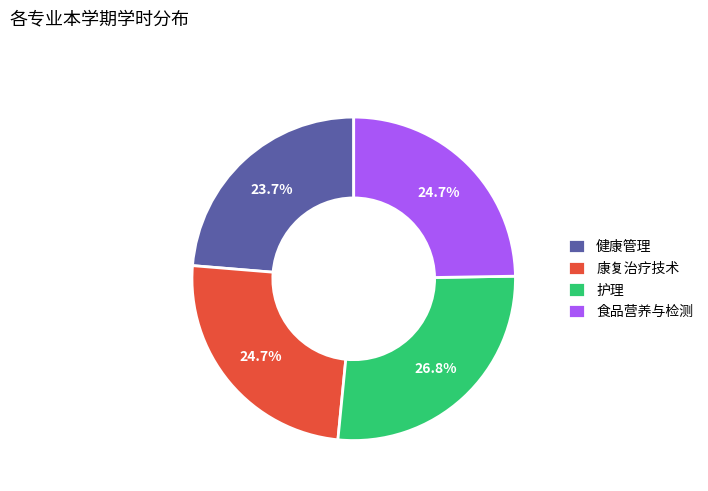

Which category has the biggest portion of the pie?

护理